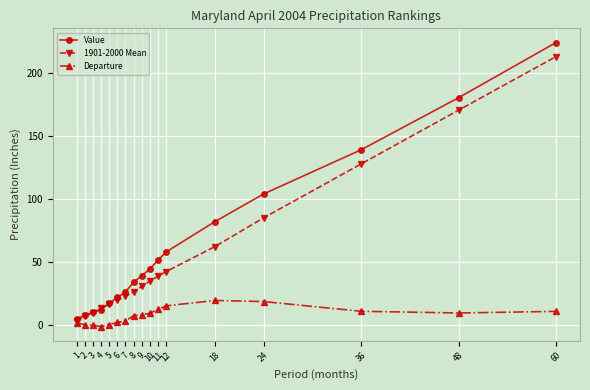

True or false: Departure has a value of 7.7 at 8.

True